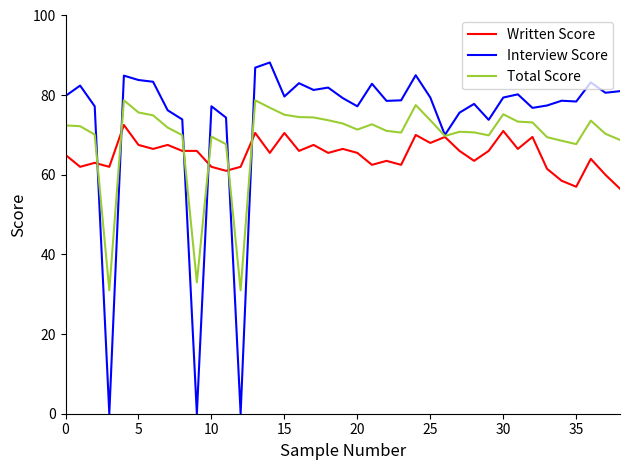

Which series has the widest spread of values?

Interview Score